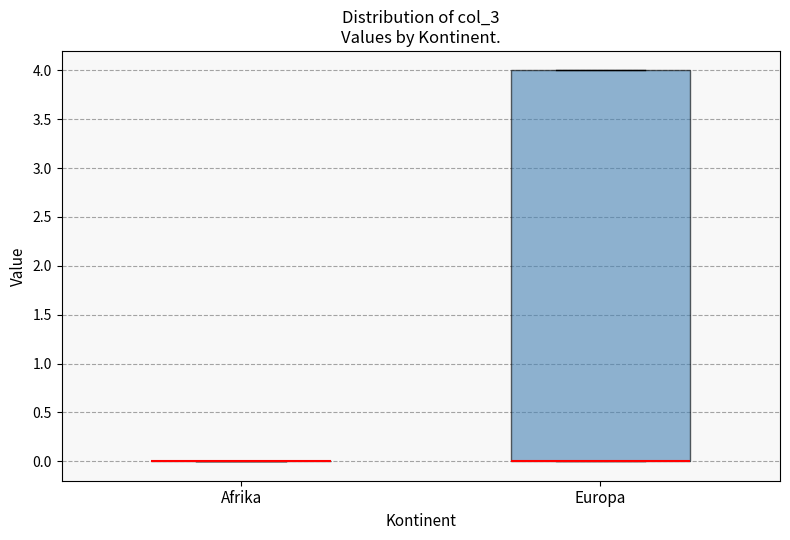

Reading left to right, read every box against the y-axis: the position of its median line, the range the box covers, and the ends of its whiskers. The values are not printed on the chart, so give them approximately, as read against the axis.

Afrika: box collapsed to a line at 0, whiskers 0 to 0
Europa: median 0 (drawn on the box's lower edge), box 0 to 4, whiskers 0 to 4